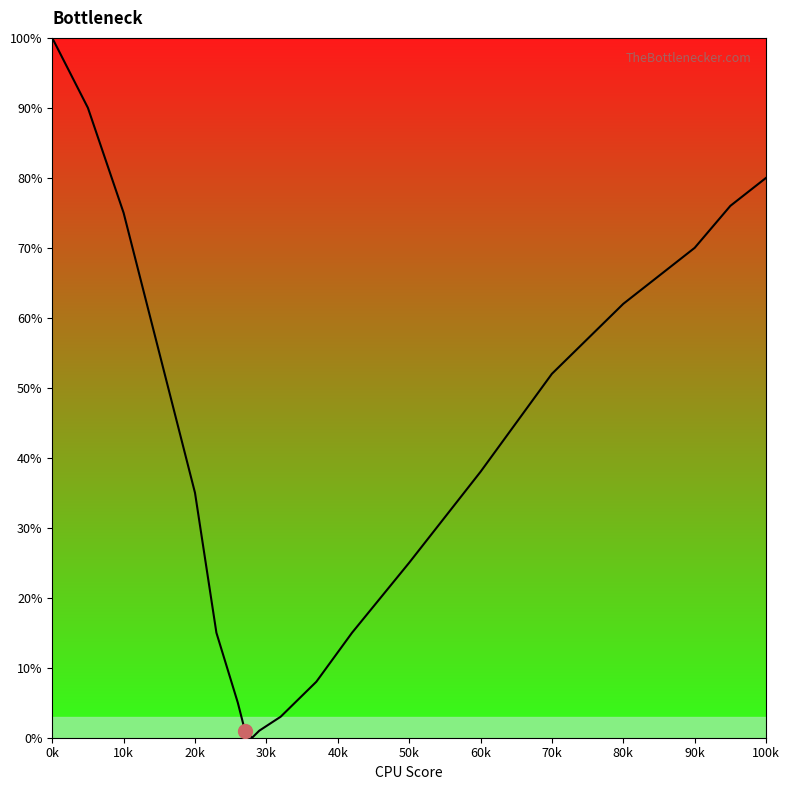

What is the greatest value displayed?

100